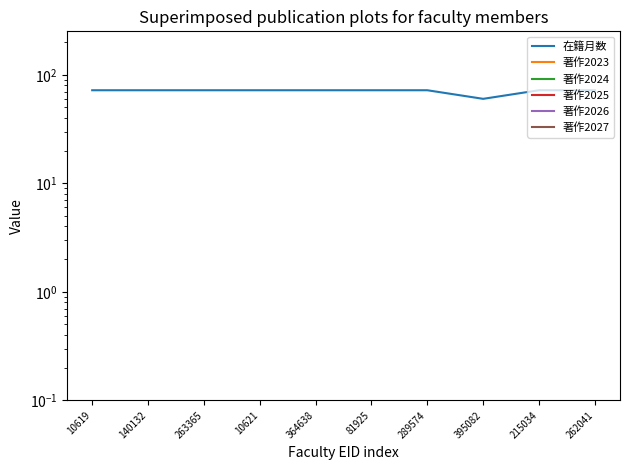

Does the chart have visible grid lines?

No